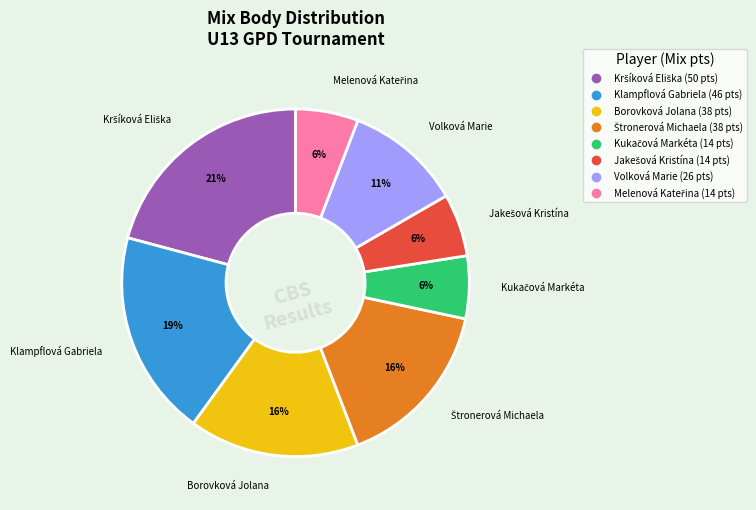

Is there a majority slice in this chart?

No